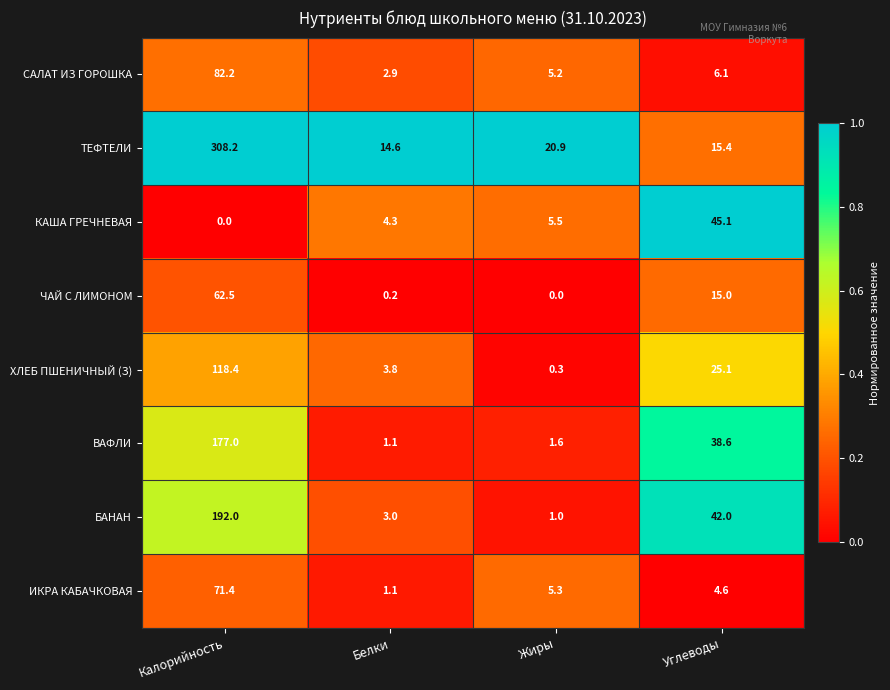

What is the difference between the second highest and minimum values in the ТЕФТЕЛИ series?

6.3